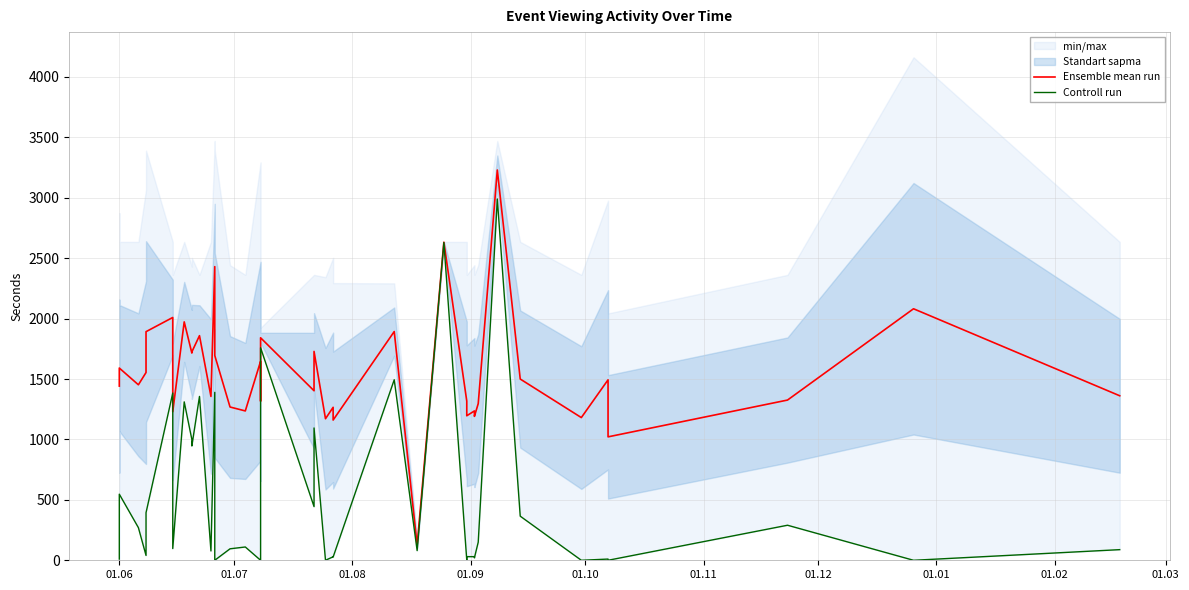

Reading left to right, transcribe all the data shown in this chart.

Ensemble mean run: 1441.5	1591.0	1452.5	1554.0	1892.0	2009.5	1229.5	1973.0	1715.0	1724.5	1859.0	1356.0	2430.0	1695.0	1268.5	1236.0	1646.5	1317.5	1841.5	1403.0	1728.5	1171.5	1266.0	1160.5	1893.0	124.5	2632.5	1317.5	1196.0	1236.0	1191.0	1296.5	3230.0	1500.0	1181.0	1493.5	1021.5	1326.0	2081.5	1361.5
Controll run: 10.0	547.0	270.0	40.0	394.0	1384.0	97.0	1311.0	1000.0	946.0	1356.0	77.0	1390.0	0.0	95.0	110.0	0.0	0.0	1759.0	444.0	1095.0	0.0	29.0	27.0	1494.0	80.0	2630.0	0.0	30.0	30.0	20.0	150.0	2990.0	365.0	0.0	10.0	0.0	290.0	0.0	88.0